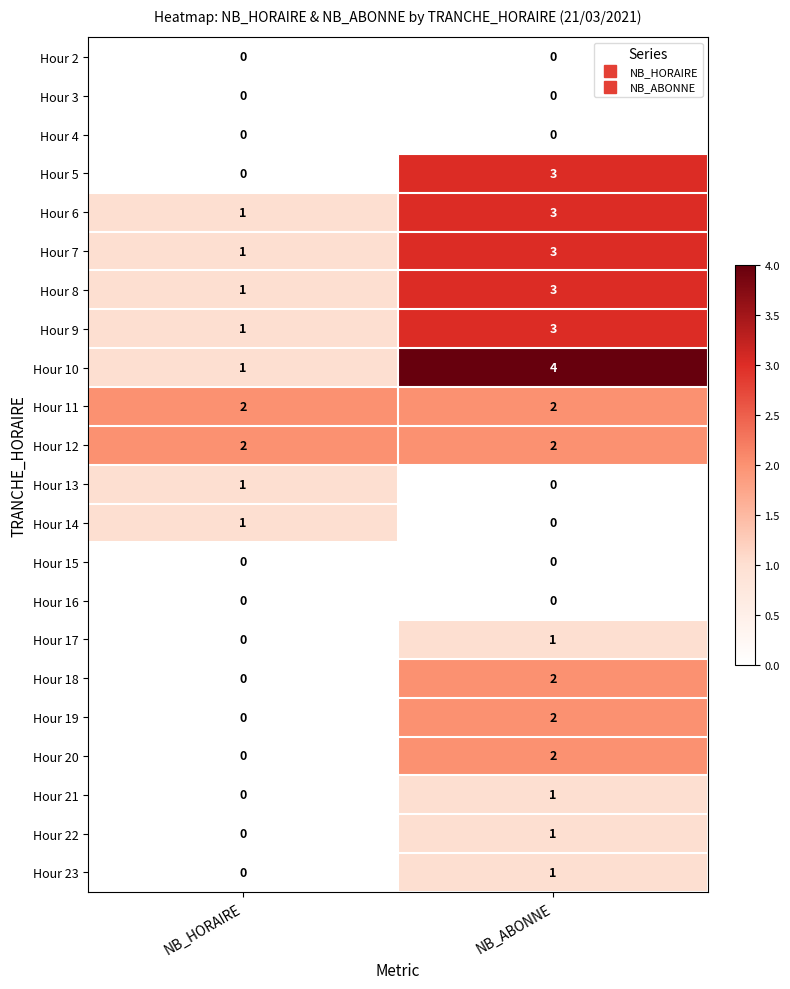

Rank the categories by Hour 10 value from lowest to highest.

NB_HORAIRE, NB_ABONNE